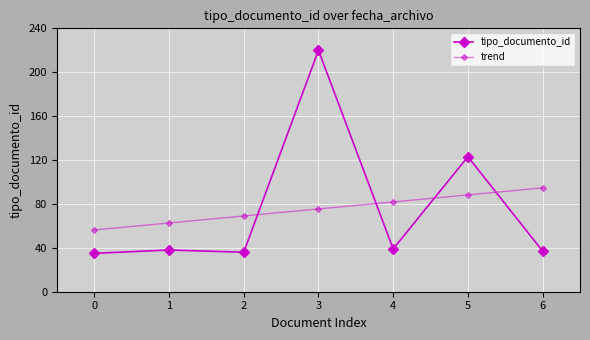

Is it true that tipo_documento_id equals 54.4 at 2?

False